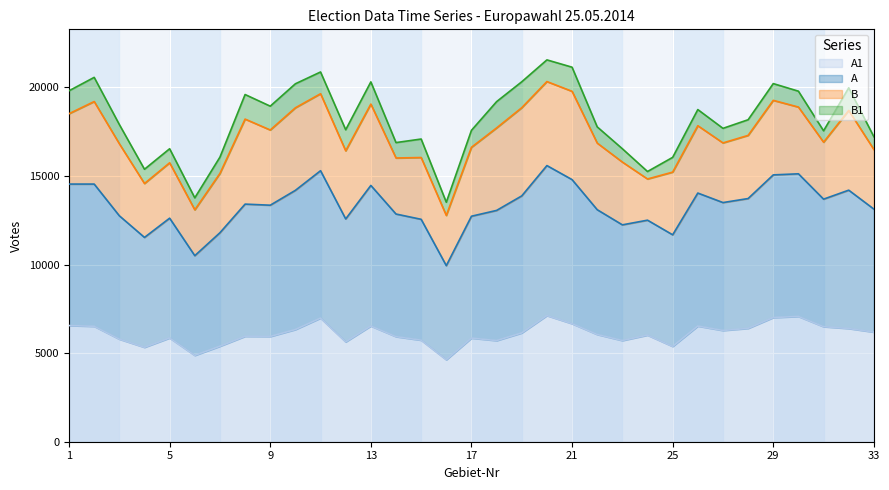

At how many categories does at least one series exceed 10945?

33